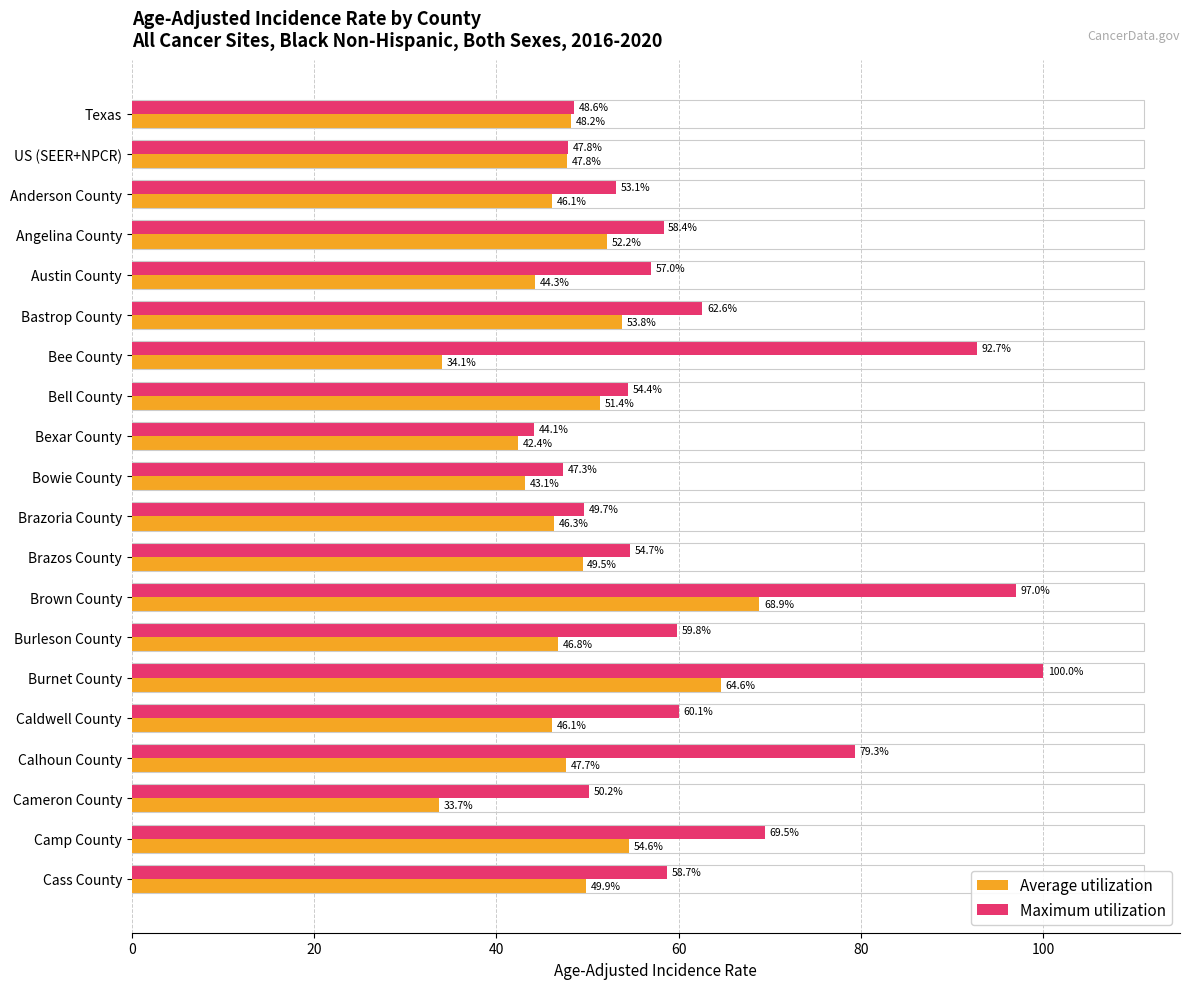

How many data points does each series have?

20